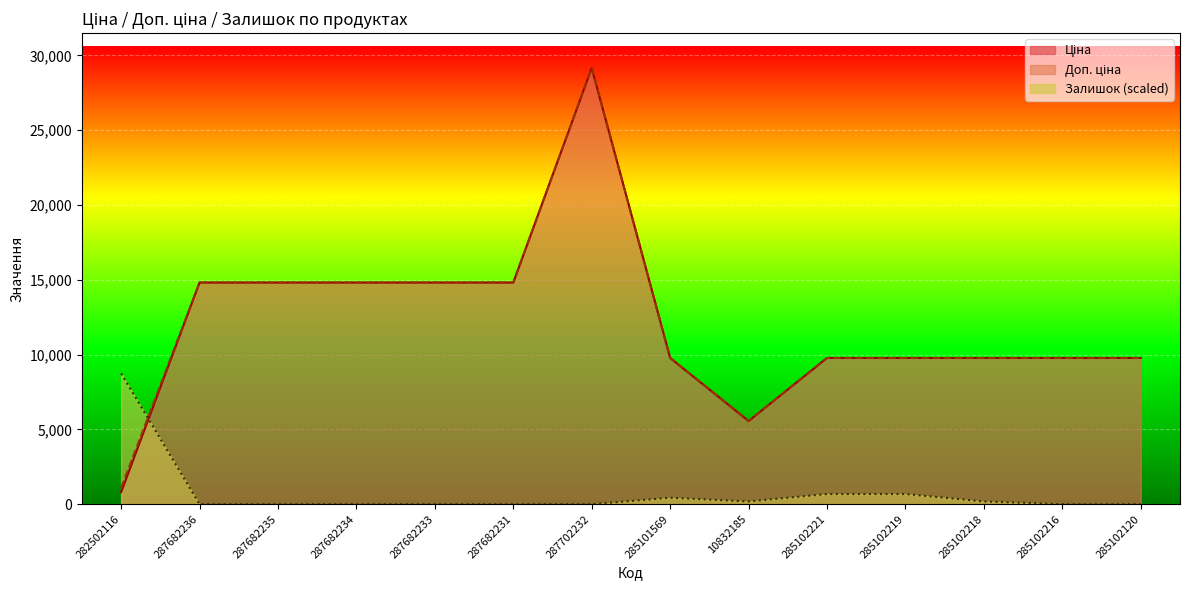

What position from the right is 282502116?

14